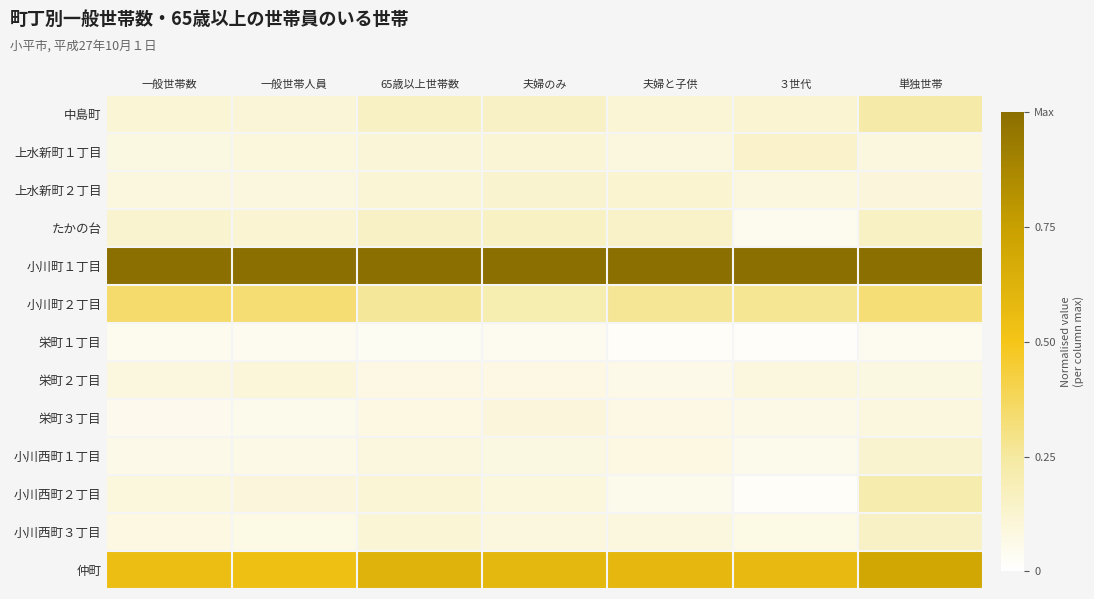

Which category has the highest value across all series?

一般世帯数